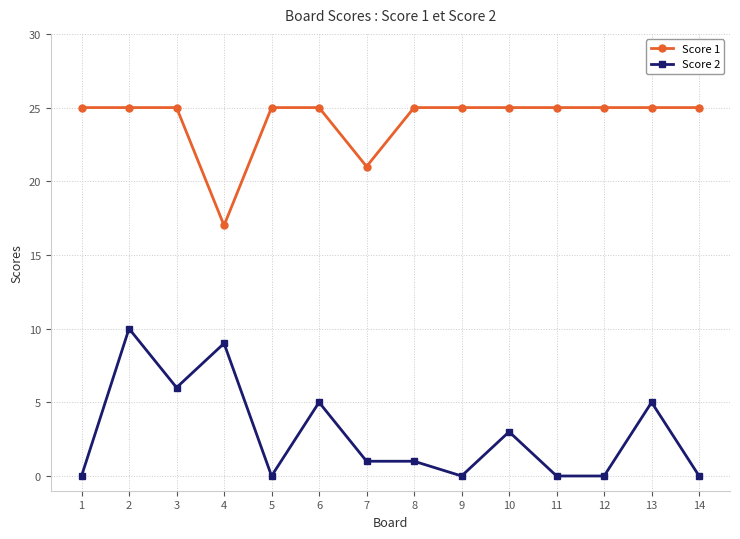

Is it true that Score 1 equals 16 at 12?

False